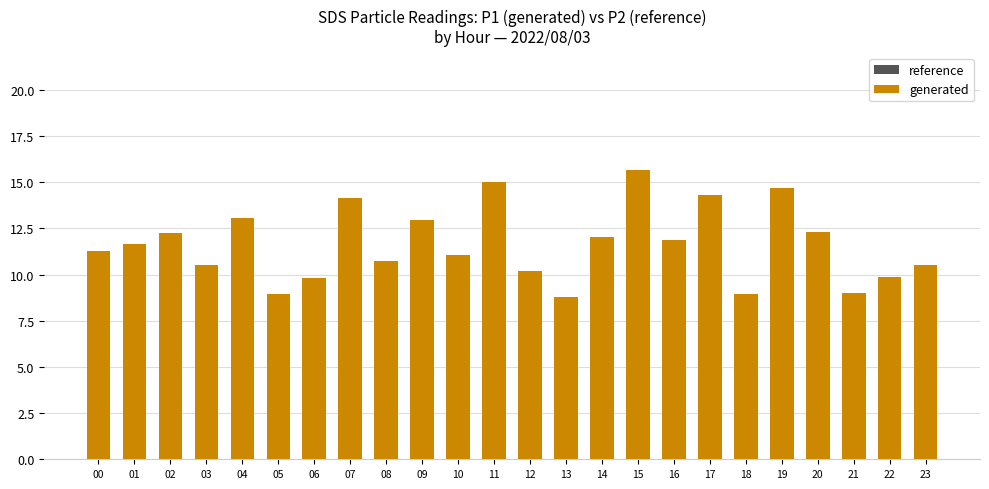

Which category has the highest value in the reference series?

16